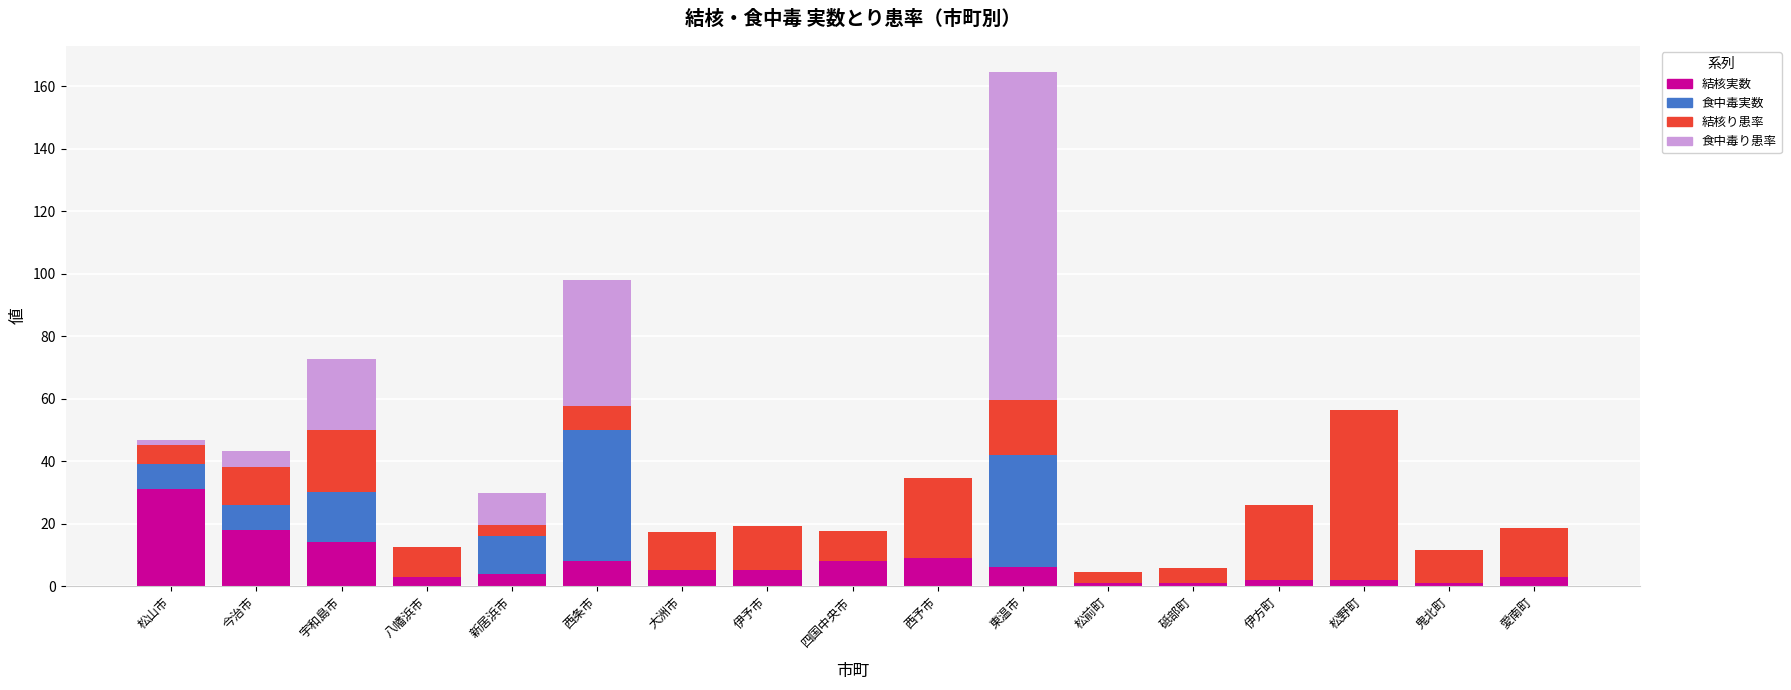

At which category is the sum across all series the highest?

東温市